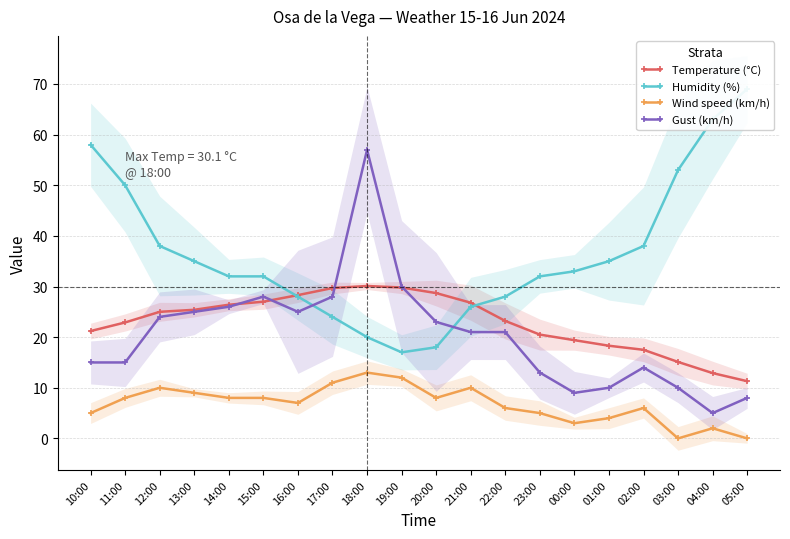

What is the approximate value of Temperature (°C) at 12:00?

25.0